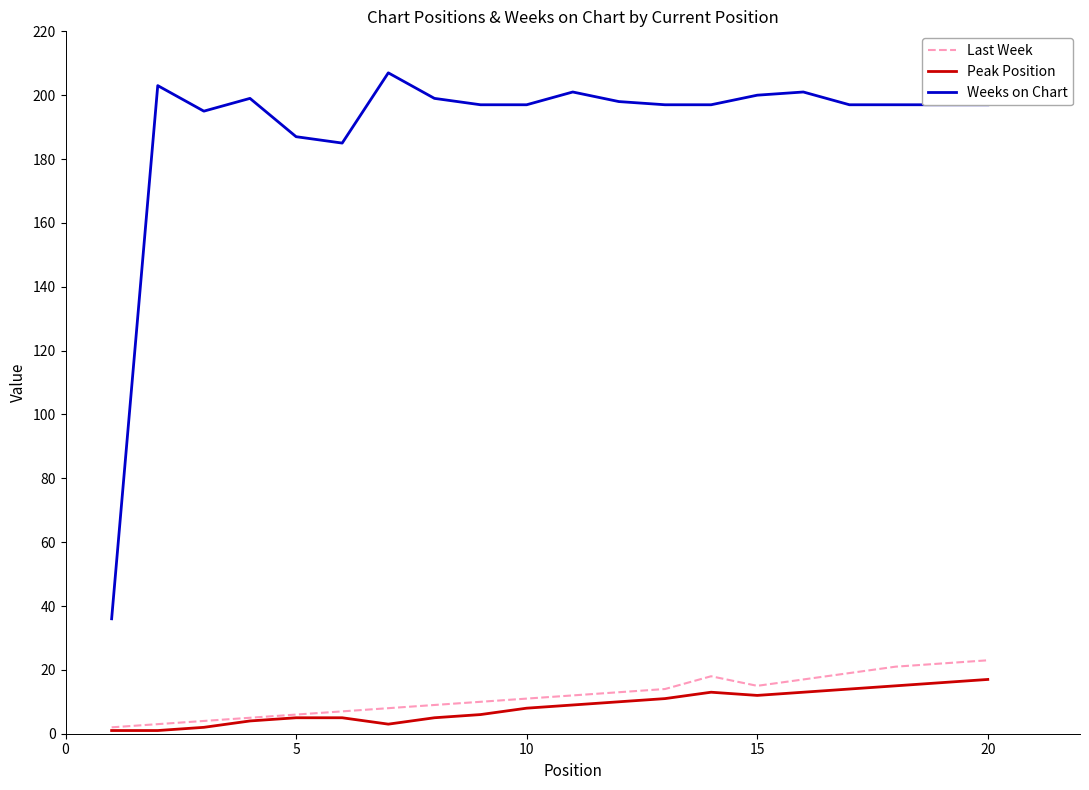

Reading left to right, extract all data points from this chart.

Last Week: 2	3	4	5	6	7	8	9	10	11	12	13	14	18	15	17	19	21	22	23
Peak Position: 1	1	2	4	5	5	3	5	6	8	9	10	11	13	12	13	14	15	16	17
Weeks on Chart: 36	203	195	199	187	185	207	199	197	197	201	198	197	197	200	201	197	197	197	197